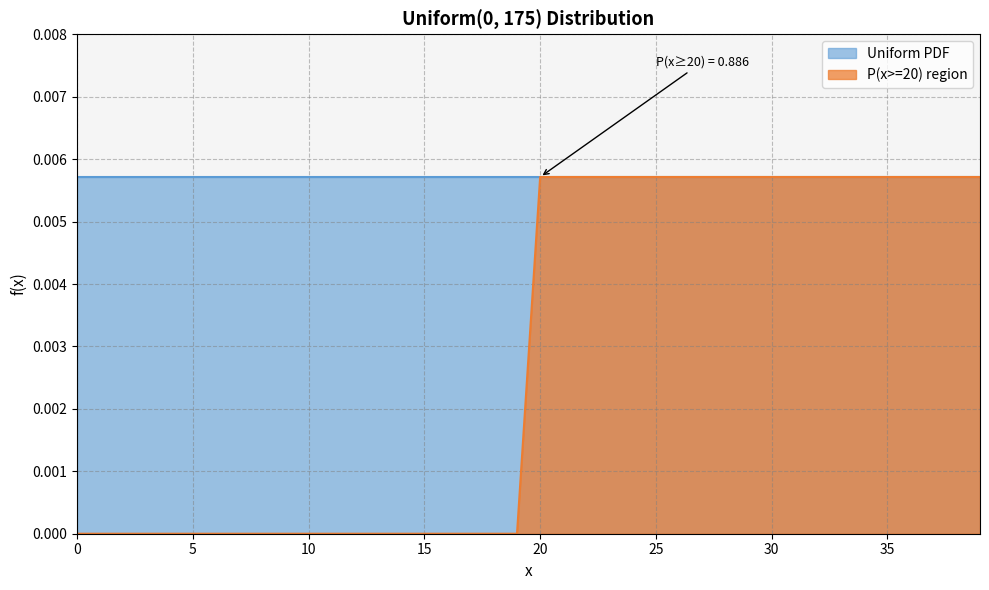

Does the chart have visible grid lines?

Yes